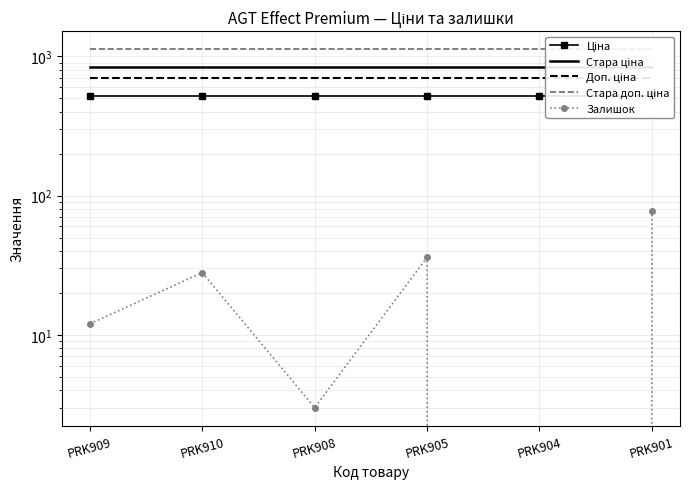

What is the approximate value of Стара ціна at PRK905?

832.4